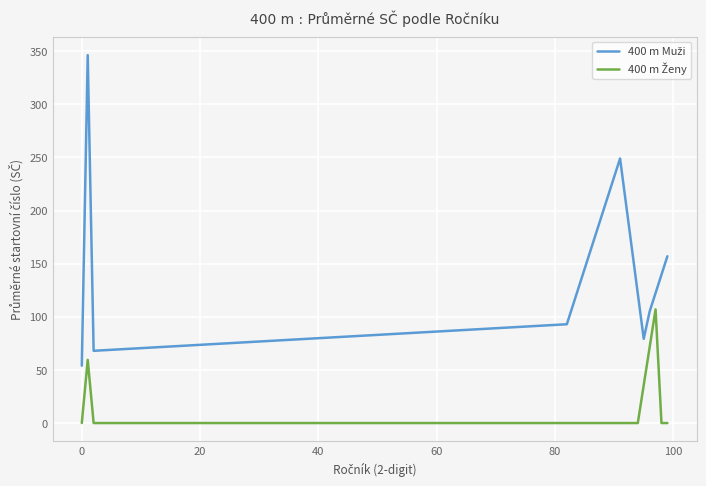

The value of 400 m Ženy at 60 is 0.0. True or false?

True